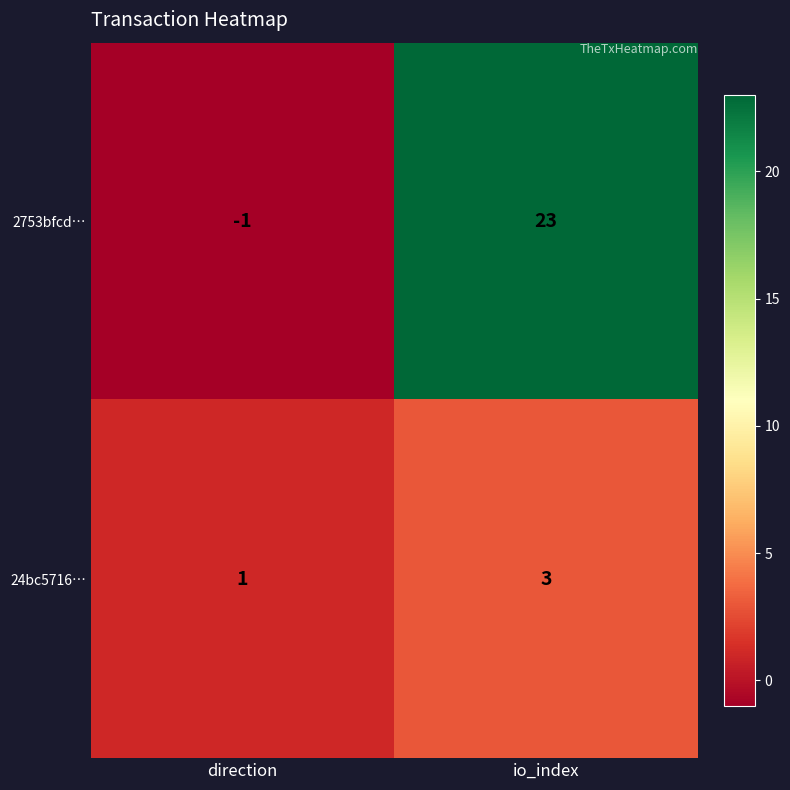

The value of 2753bfcd… at io_index is 23. True or false?

True